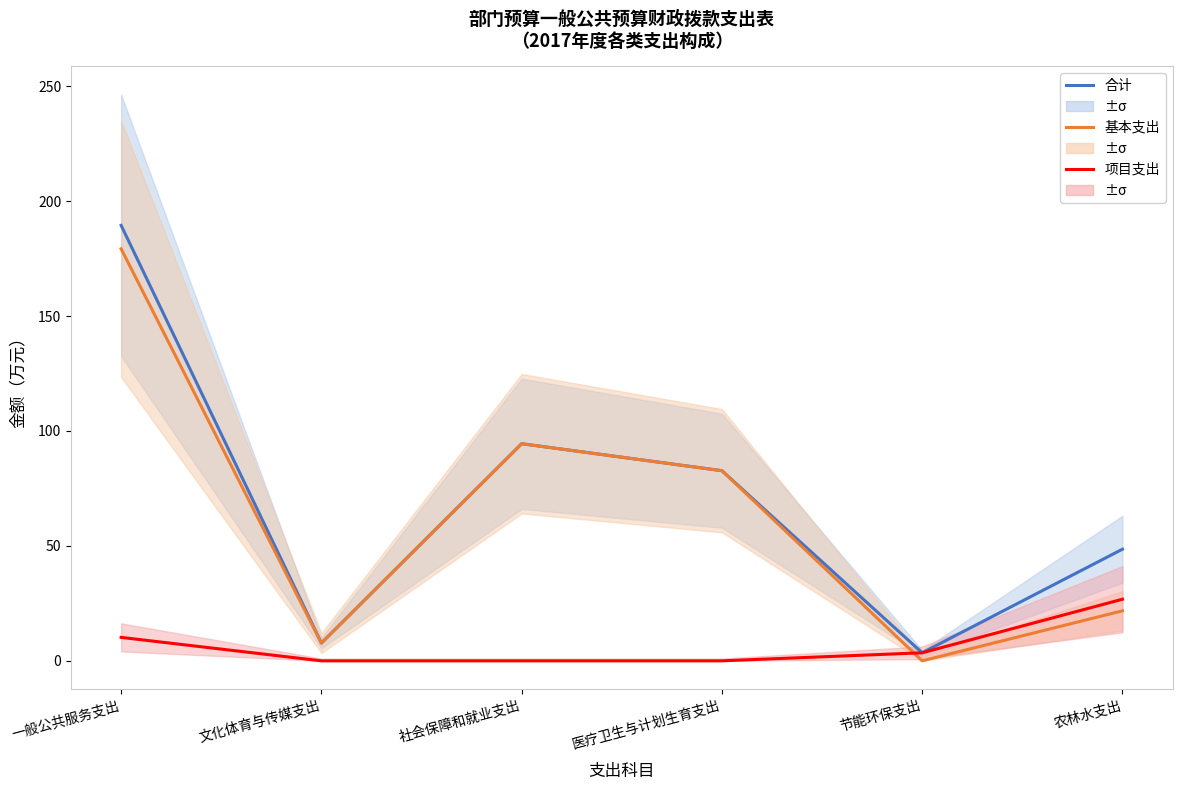

At which label does 基本支出 first exceed 82?

一般公共服务支出